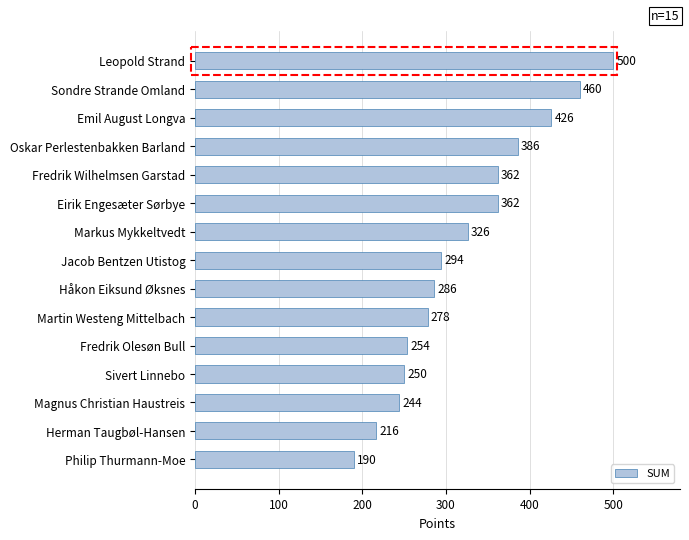

Approximately how many times larger is the value at Philip Thurmann-Moe compared to Sivert Linnebo?

0.8